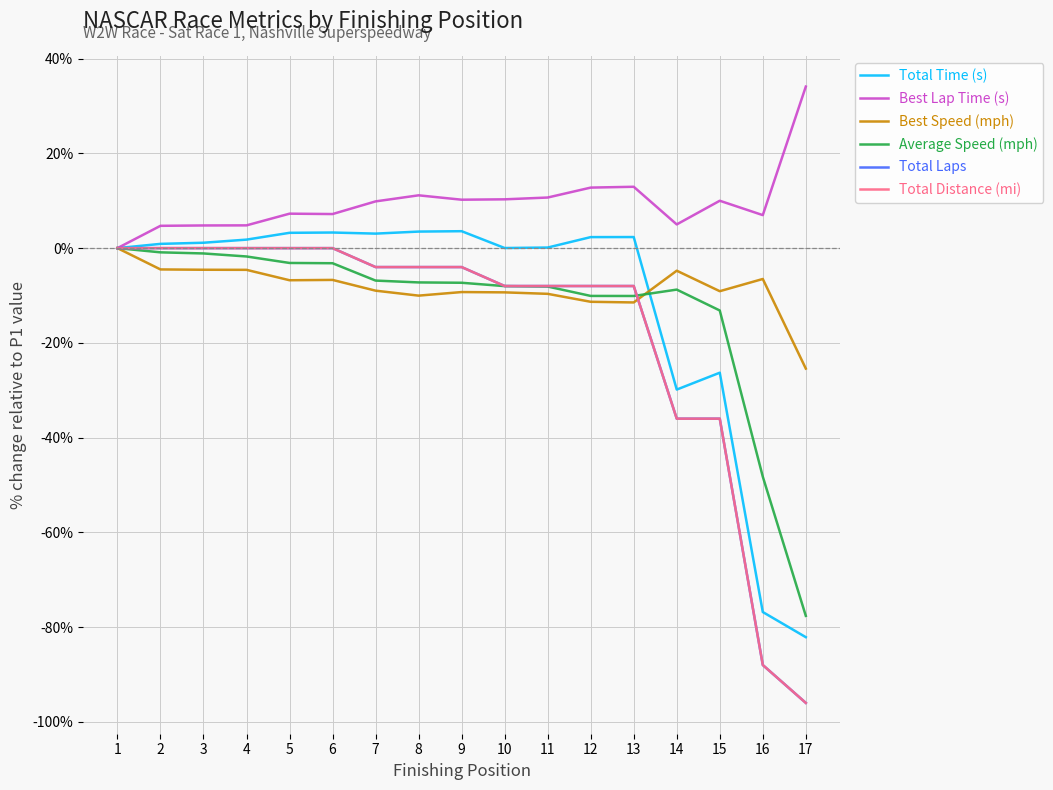

How many lines are shown in the chart?

6